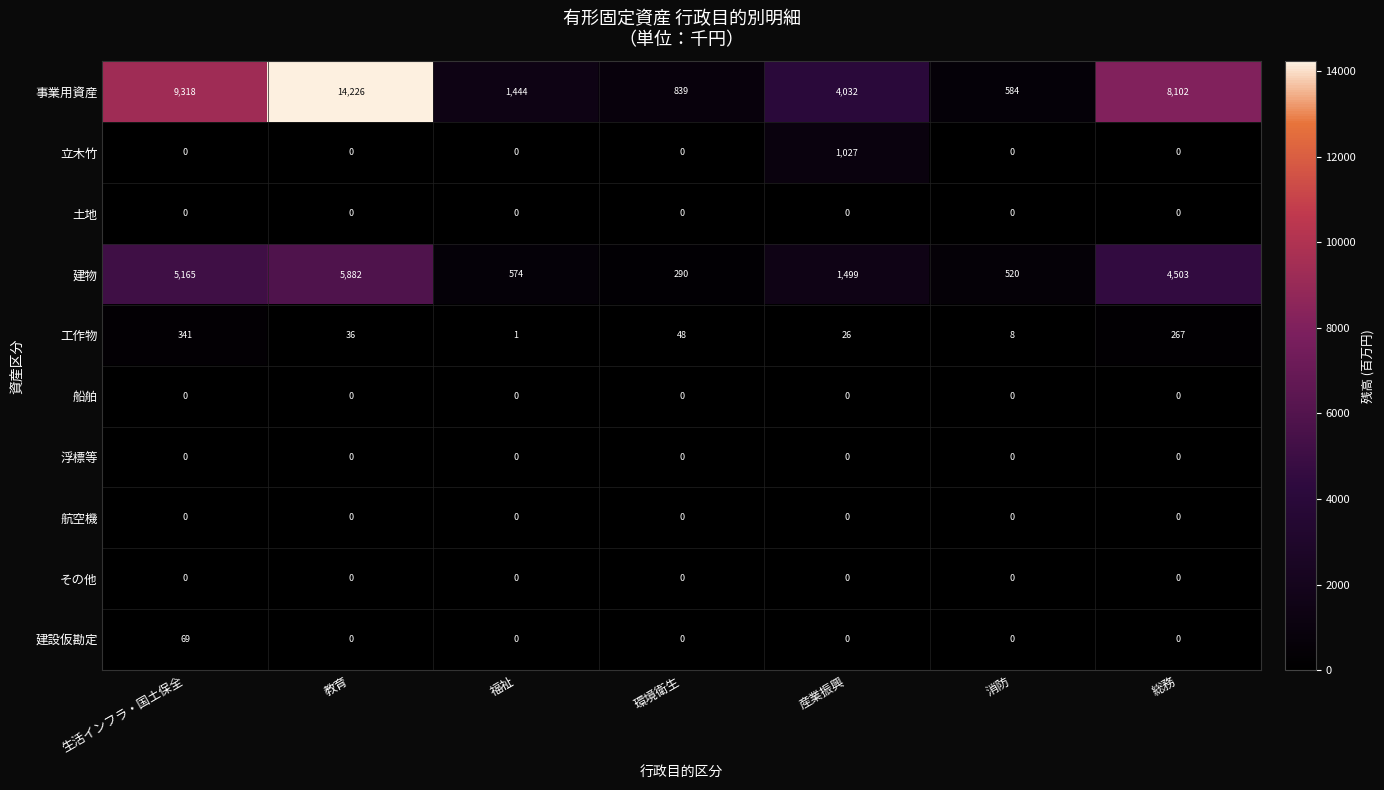

What is the spread (max minus min) of values at 福祉?

1444